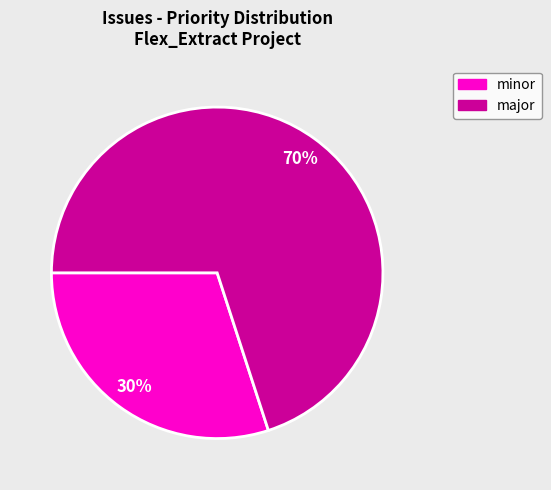

What is the smallest slice in the pie chart?

minor